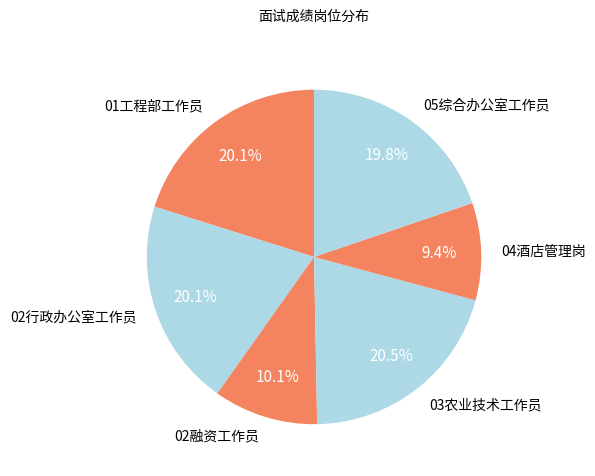

Do 01工程部工作员 and 03农业技术工作员 together represent more than half of the pie?

No